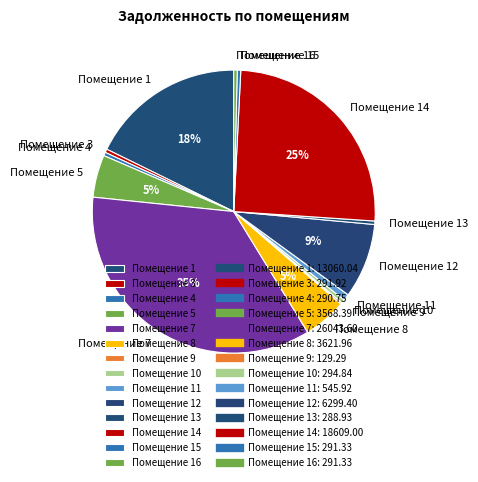

To the nearest percent, what is the average slice percentage?

7%